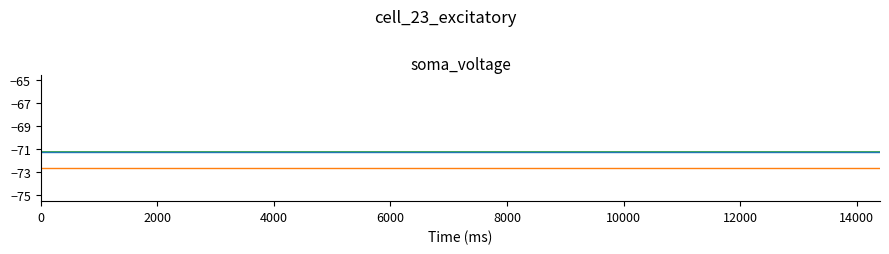

What value does the low series have at 10000?

-72.6